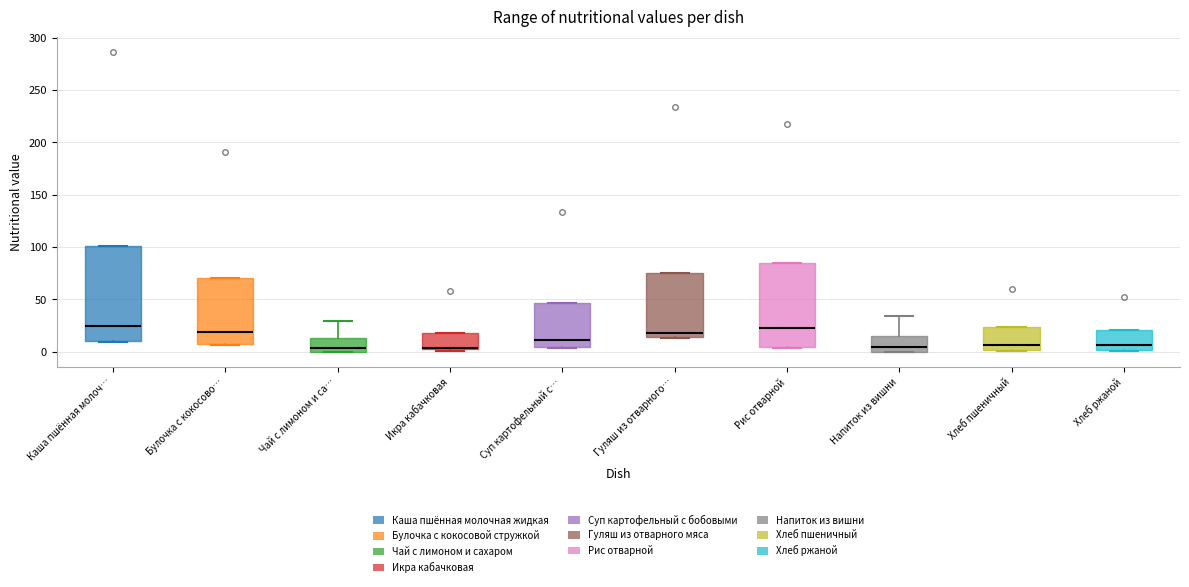

Which box is the tallest, from its lower edge to its upper edge?

Каша пшённая молоч…